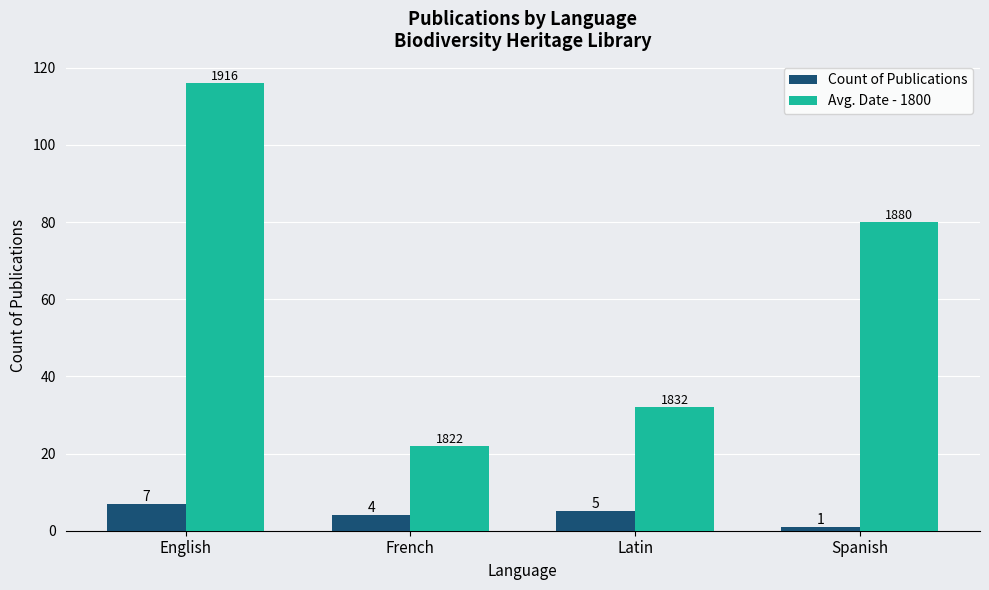

What is the value of the Avg. Date - 1800 bar at the 2nd from the left?

22